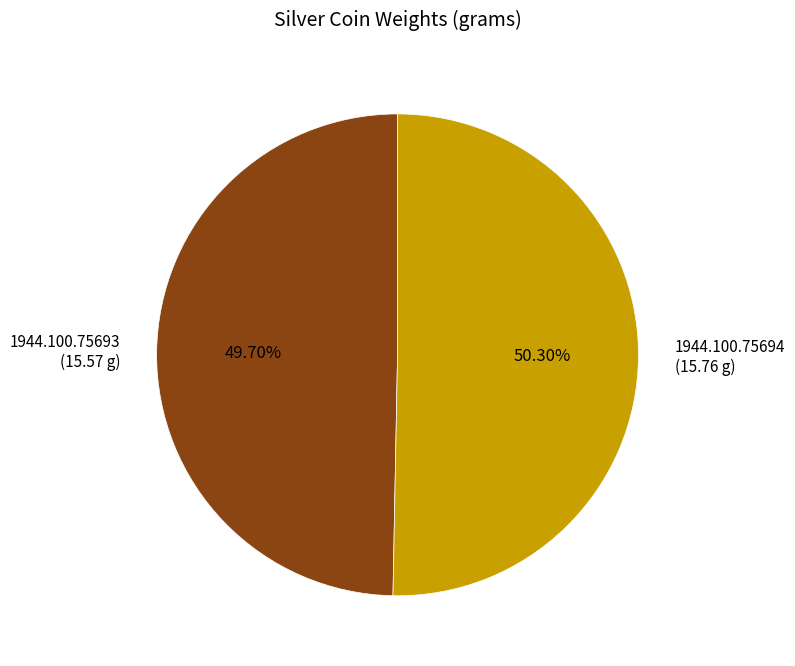

To the nearest percent, what portion does 1944.100.75694 represent?

50%